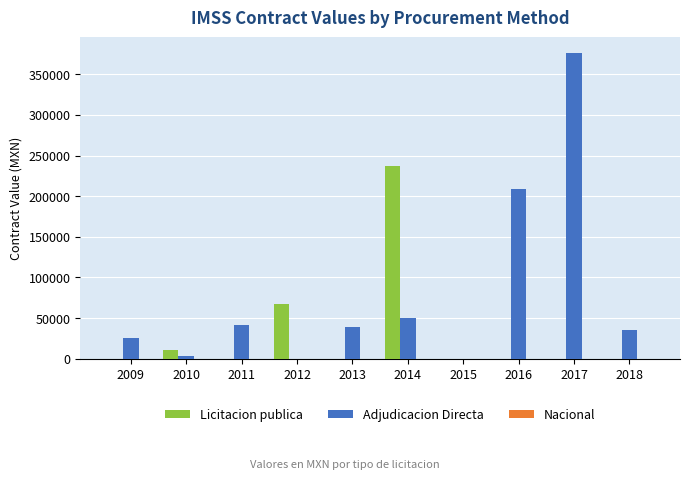

What is the spread (max minus min) of values at 2012?

66927.4